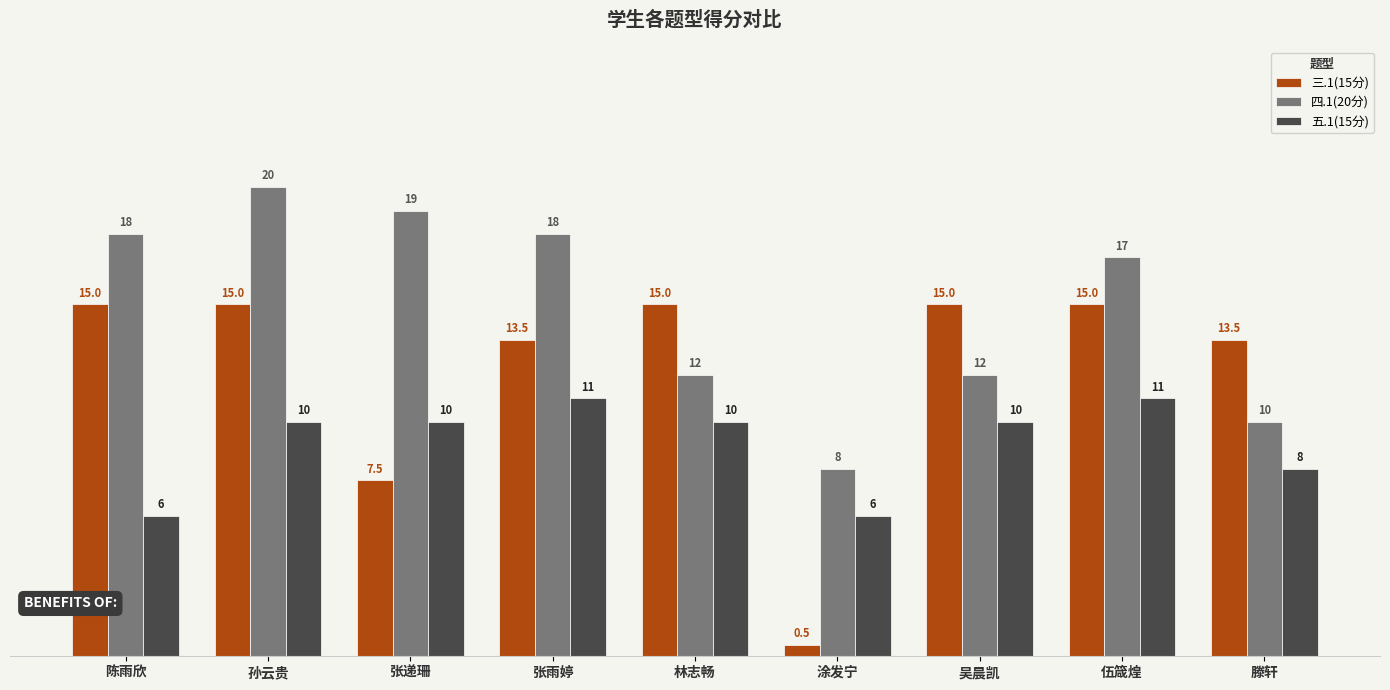

Reading left to right, transcribe all the data shown in this chart.

三.1(15分): 15.0	15.0	7.5	13.5	15.0	0.5	15.0	15.0	13.5
四.1(20分): 18.0	20.0	19.0	18.0	12.0	8.0	12.0	17.0	10.0
五.1(15分): 6.0	10.0	10.0	11.0	10.0	6.0	10.0	11.0	8.0